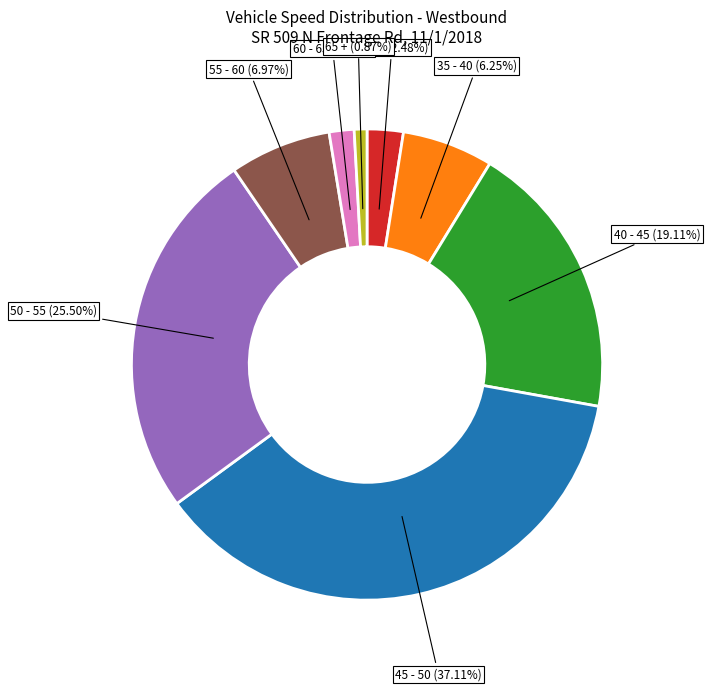

Is there a majority slice in this chart?

No